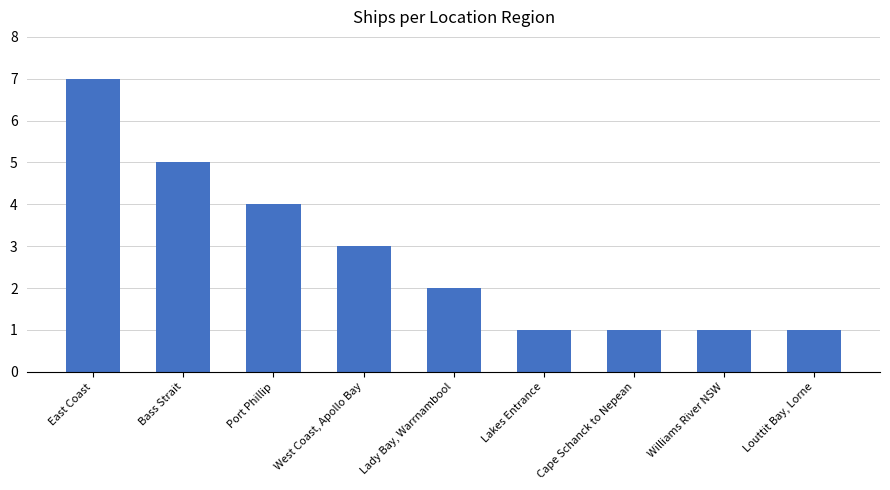

The chart shows a value of 4 at East Coast. True or false?

False